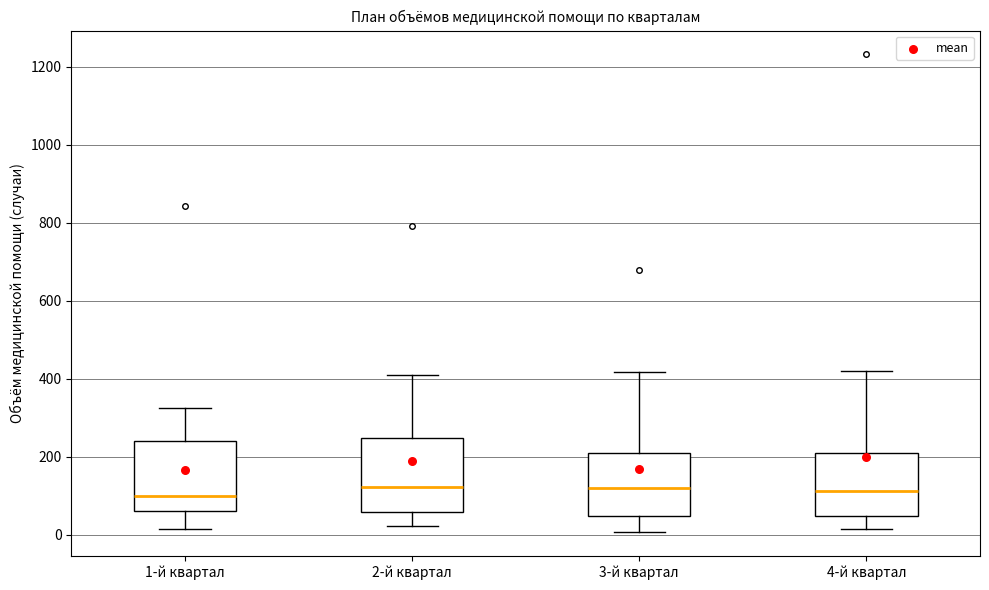

Where is the upper edge of the box for 1-й квартал on the y-axis? The values are not printed on the chart, so give them approximately, as read against the axis.

240